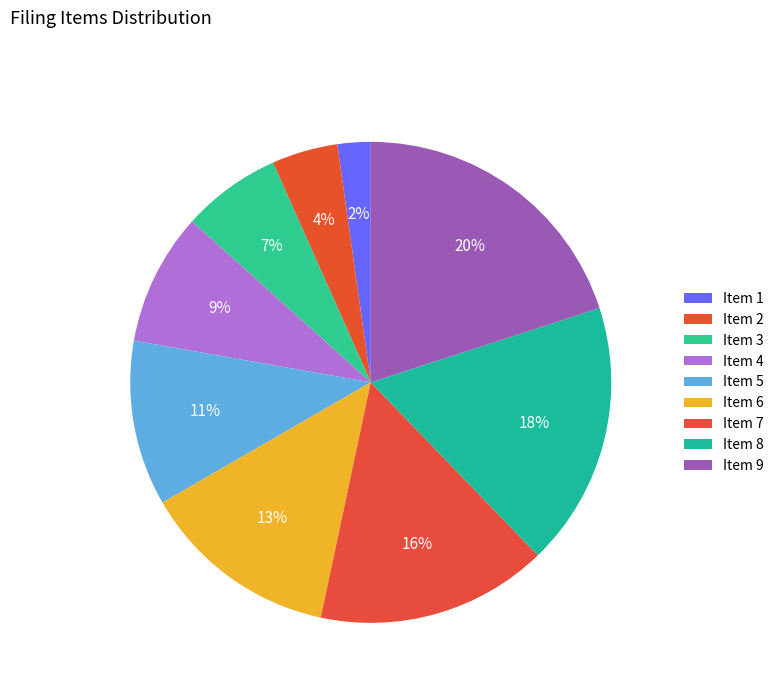

How many slices are in this pie chart?

9